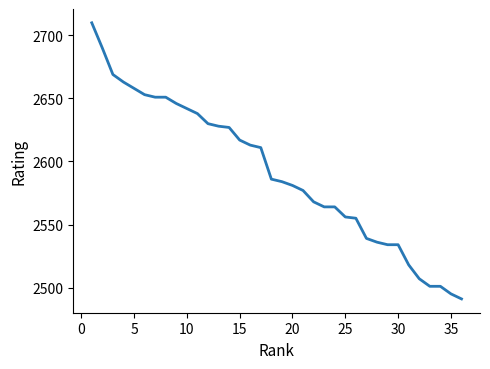

Reading left to right, list all the values displayed in this chart.

2710	2690	2669	2663	2658	2653	2651	2651	2646	2642	2638	2630	2628	2627	2617	2613	2611	2586	2584	2581	2577	2568	2564	2564	2556	2555	2539	2536	2534	2534	2518	2507	2501	2501	2495	2491